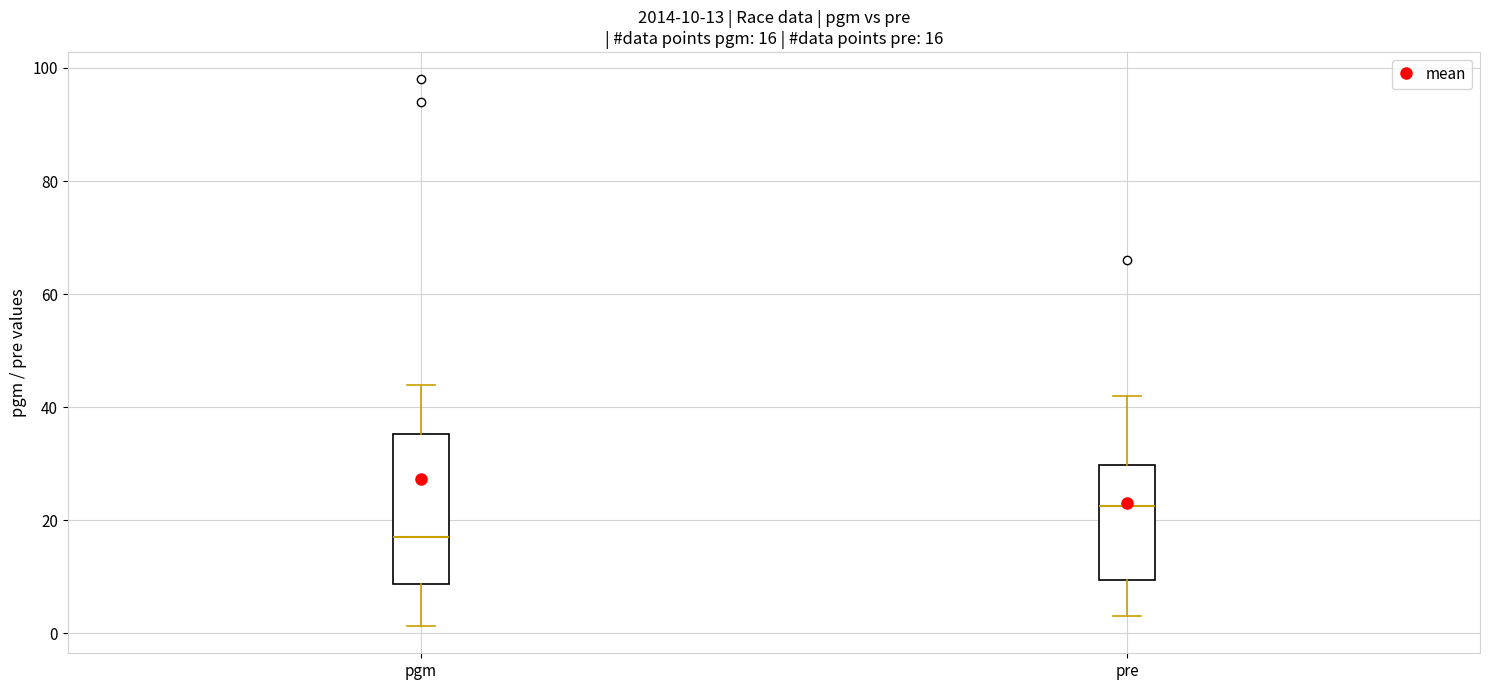

Which box's median line is the lowest?

pgm